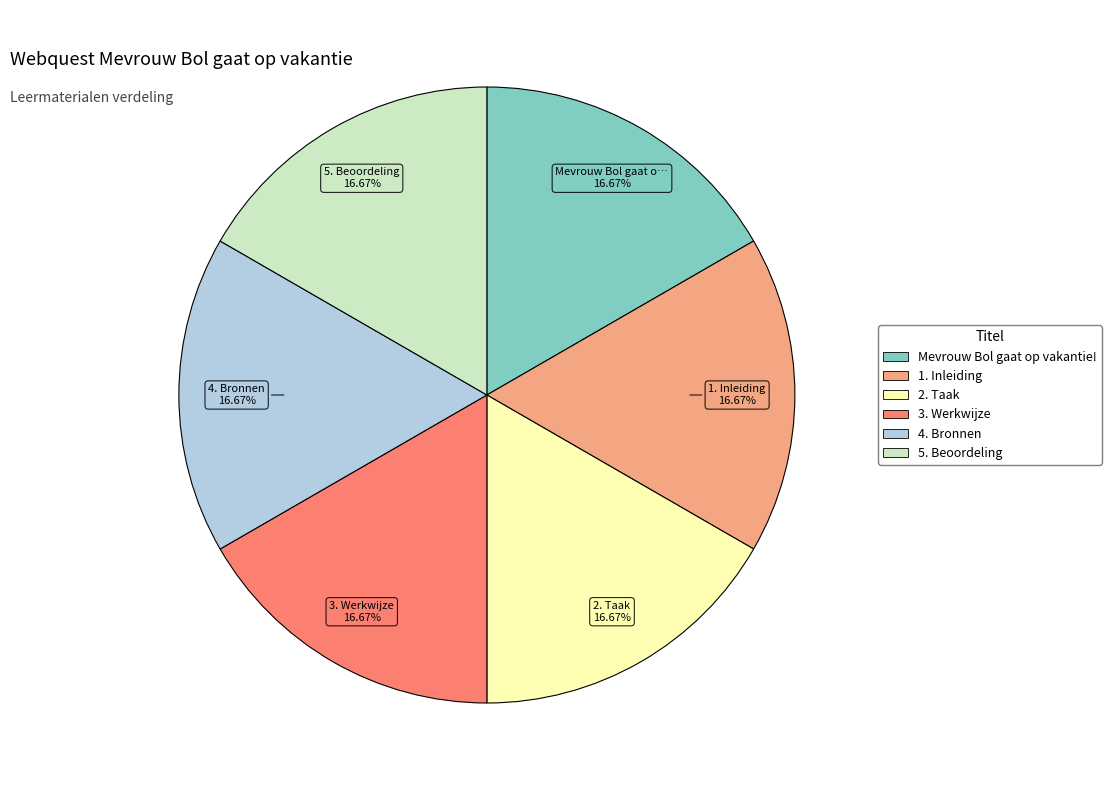

To the nearest percent, what is the average slice percentage?

17%